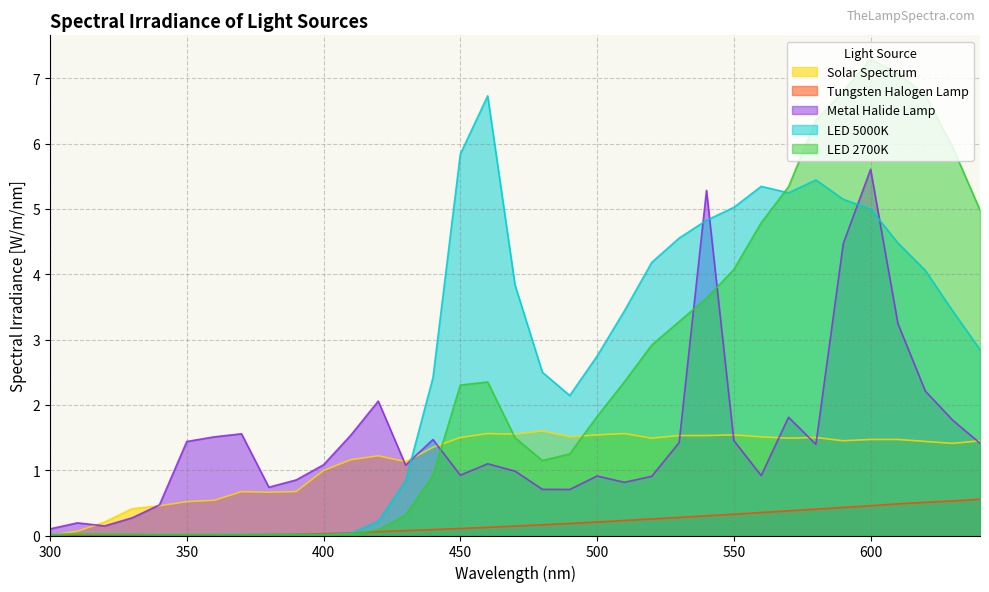

Which series has the largest total across all categories?

LED 5000K